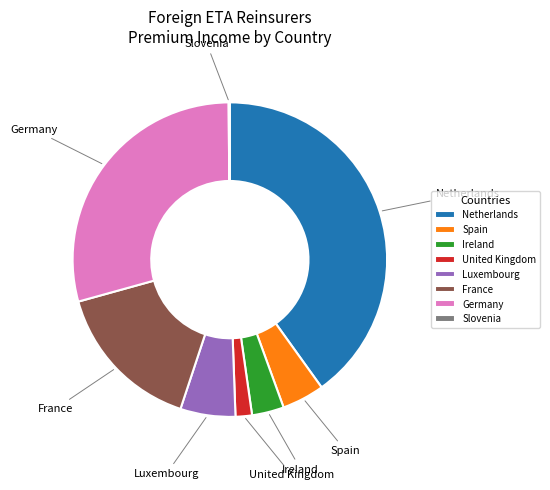

True or false: Ireland accounts for 3% of the total.

True